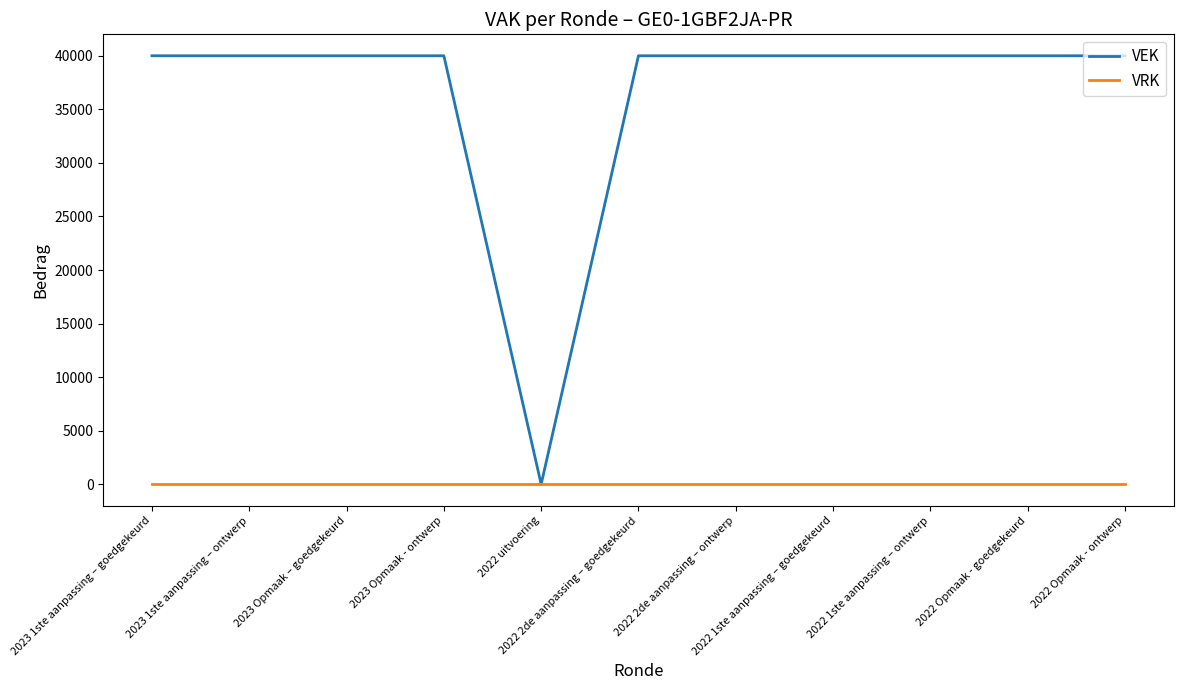

Reading right to left, what are all the values shown in this chart?

VEK: 2022 Opmaak - ontwerp=40000	2022 Opmaak - goedgekeurd=40000	2022 1ste aanpassing – ontwerp=40000	2022 1ste aanpassing – goedgekeurd=40000	2022 2de aanpassing – ontwerp=40000	2022 2de aanpassing – goedgekeurd=40000	2022 uitvoering=0	2023 Opmaak - ontwerp=40000	2023 Opmaak – goedgekeurd=40000	2023 1ste aanpassing – ontwerp=40000	2023 1ste aanpassing – goedgekeurd=40000
VRK: 2022 Opmaak - ontwerp=0	2022 Opmaak - goedgekeurd=0	2022 1ste aanpassing – ontwerp=0	2022 1ste aanpassing – goedgekeurd=0	2022 2de aanpassing – ontwerp=0	2022 2de aanpassing – goedgekeurd=0	2022 uitvoering=0	2023 Opmaak - ontwerp=0	2023 Opmaak – goedgekeurd=0	2023 1ste aanpassing – ontwerp=0	2023 1ste aanpassing – goedgekeurd=0